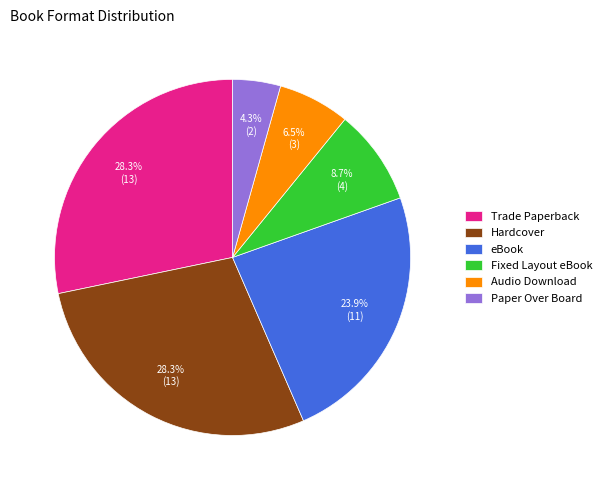

True or false: Hardcover accounts for 28% of the total.

True